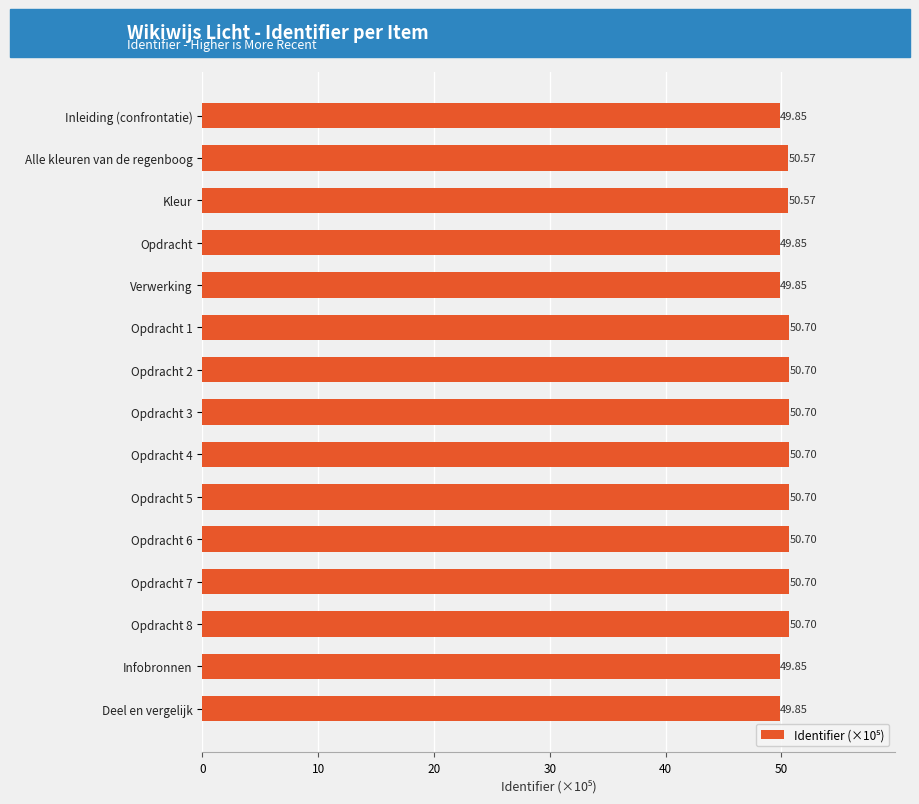

Approximately how many times larger is the value at Opdracht 7 compared to Inleiding (confrontatie)?

1.0